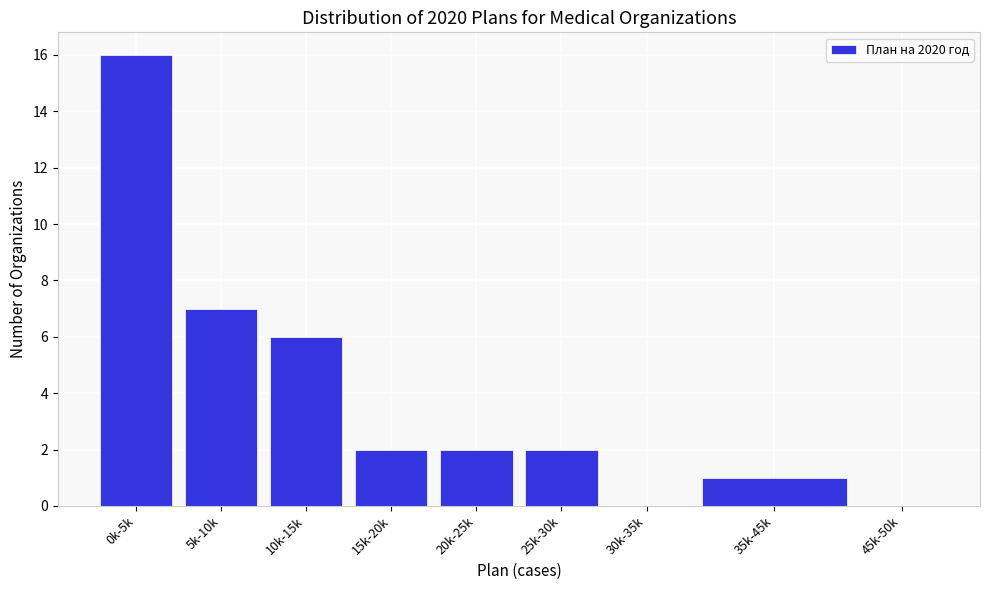

Reading left to right, extract all data points from this chart.

0k-5k=16	5k-10k=7	10k-15k=6	15k-20k=2	20k-25k=2	25k-30k=2	30k-35k=0	35k-45k=1	45k-50k=0